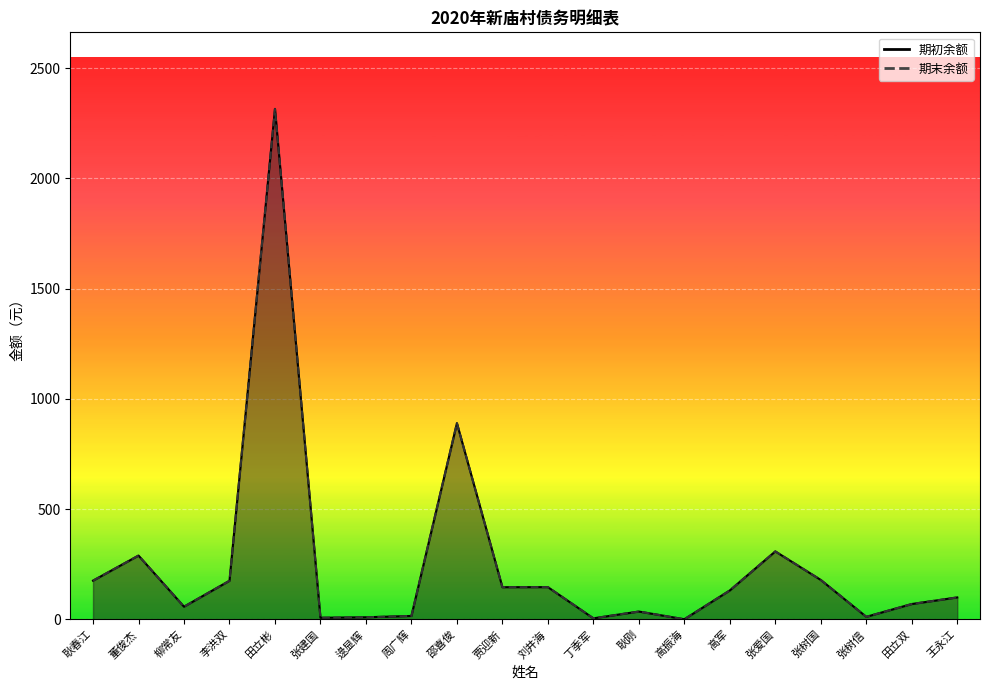

What is the maximum value shown in the chart?

2315.0